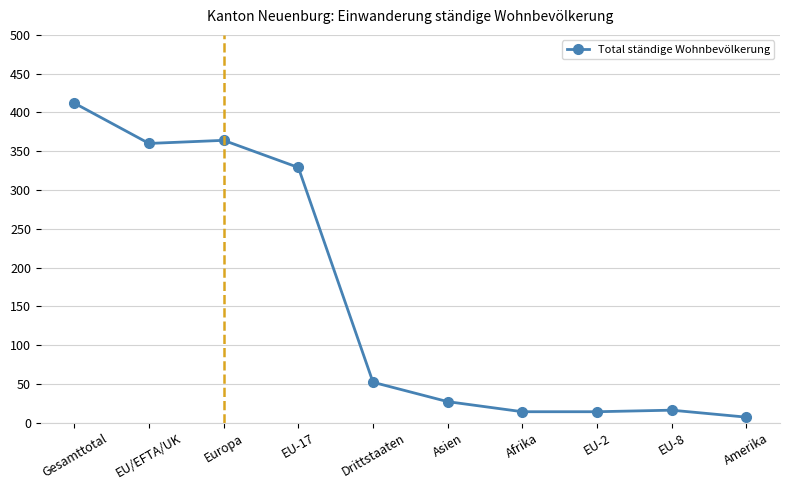

What is the average value?

160